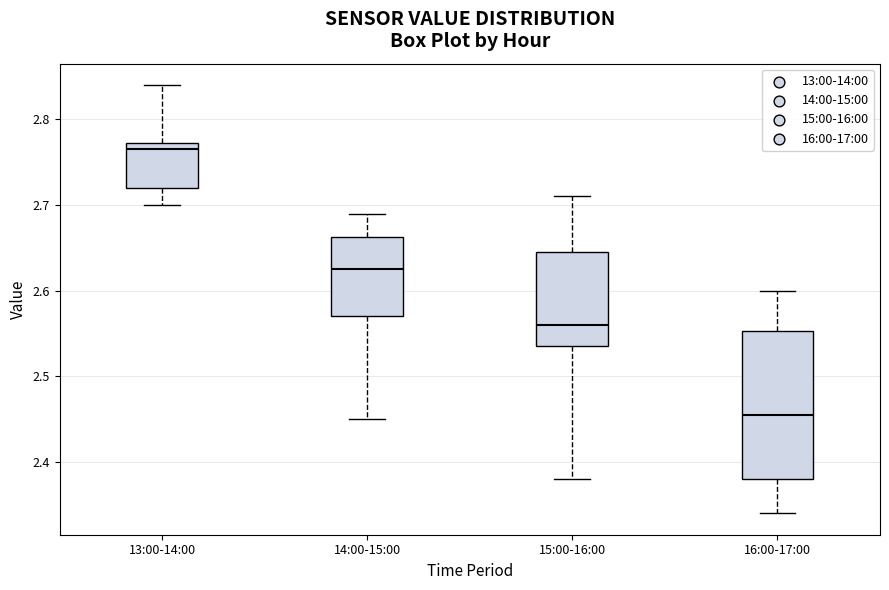

Reading left to right, transcribe this box plot: for each box, give where its median line is, the range the box spans, and where its two whiskers end, as read against the y-axis. The values are not printed on the chart, so give them approximately, as read against the axis.

13:00-14:00: median 2.77 (just below the box's upper edge), box 2.72 to 2.77, whiskers 2.70 to 2.84
14:00-15:00: median 2.63, box 2.57 to 2.66, whiskers 2.45 to 2.69
15:00-16:00: median 2.56, box 2.54 to 2.65, whiskers 2.38 to 2.71
16:00-17:00: median 2.46, box 2.38 to 2.55, whiskers 2.34 to 2.60